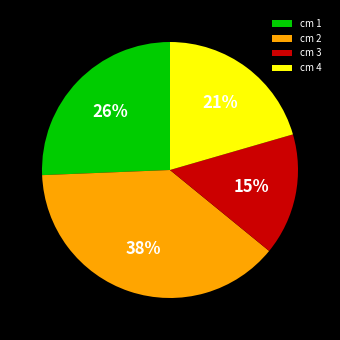

Is it true that cm 4 is 21% of the pie?

True